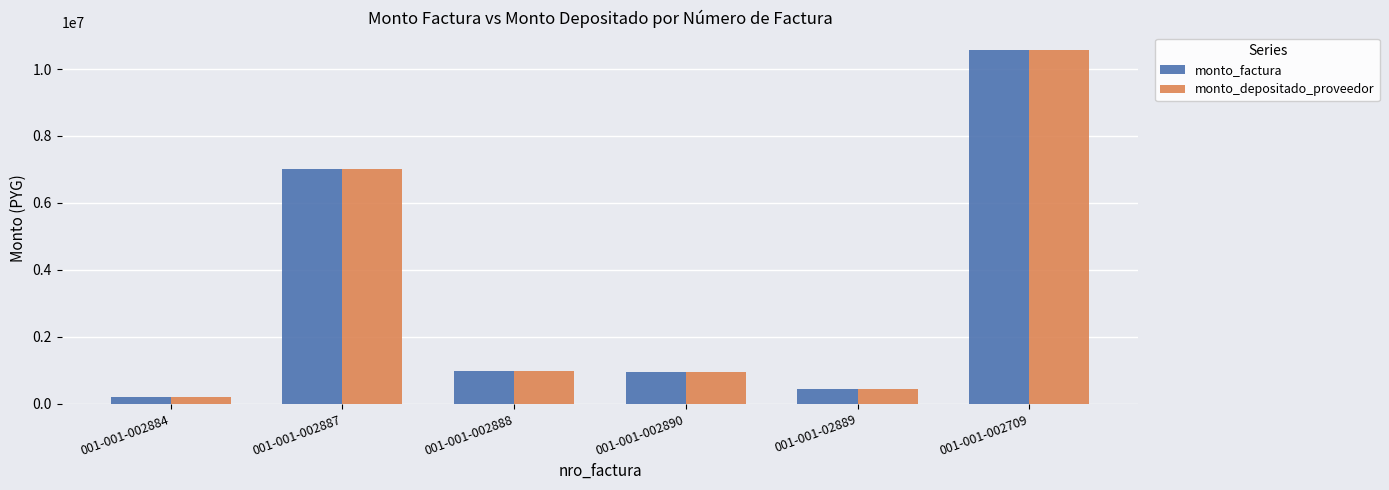

At which label is monto_depositado_proveedor closest to 5383000?

001-001-002887